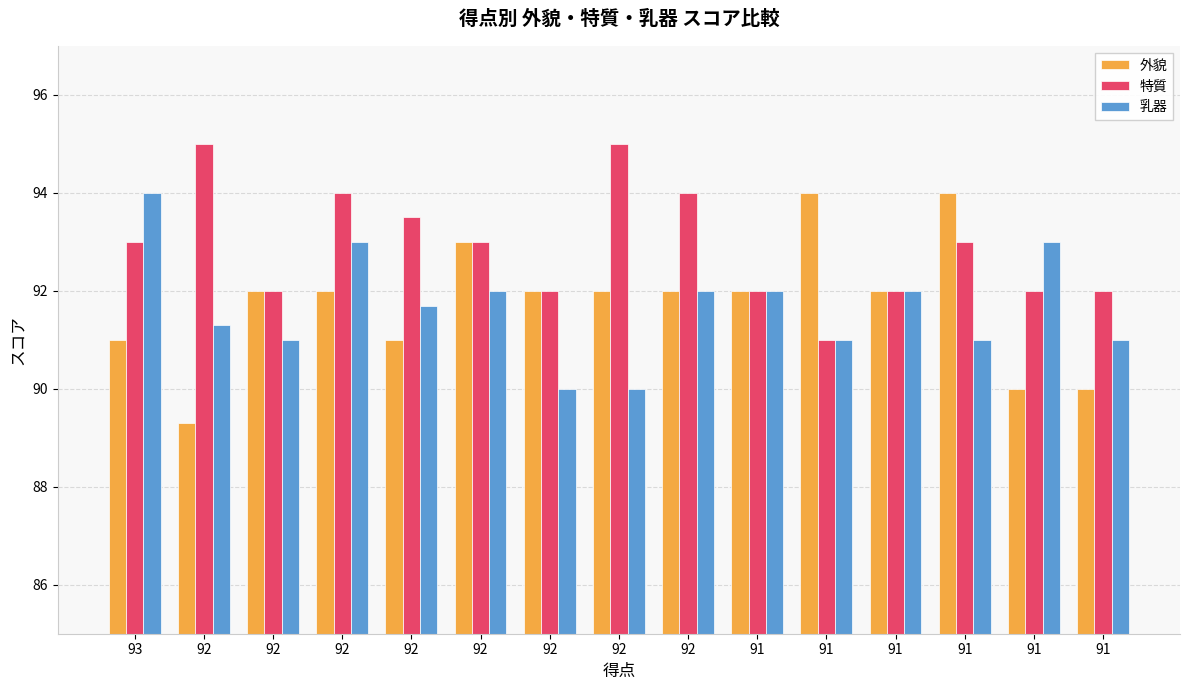

Does the chart contain any negative values?

No